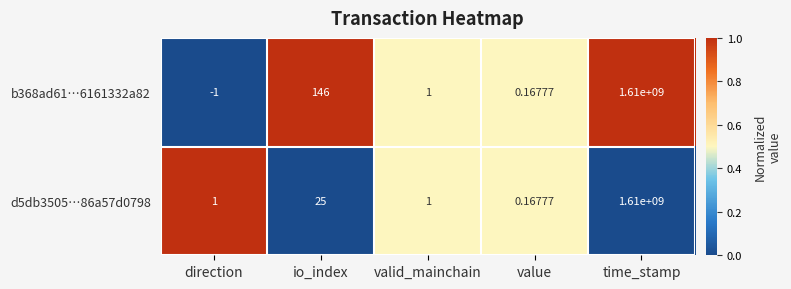

Is the value of b368ad61…6161332a82 at value greater than the value of d5db3505…86a57d0798 at io_index?

No